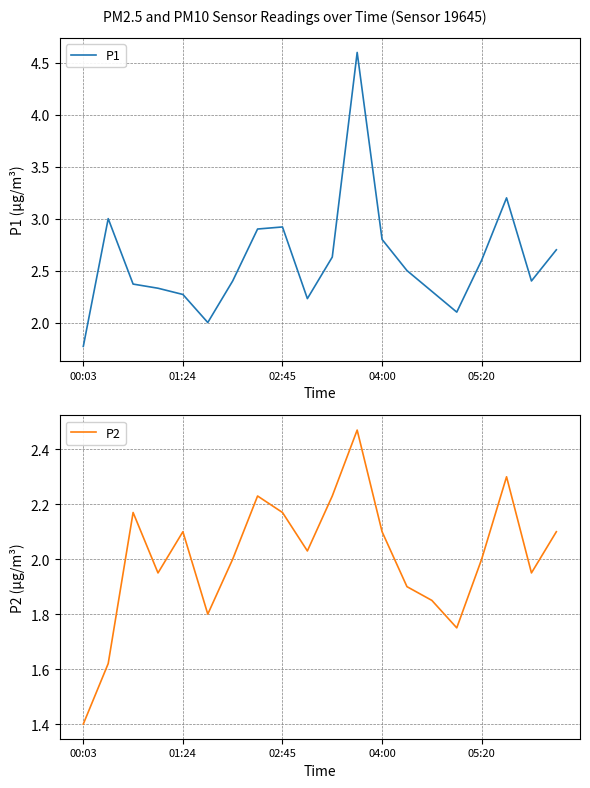

True or false: P1 has more than 2 interior local peaks.

True